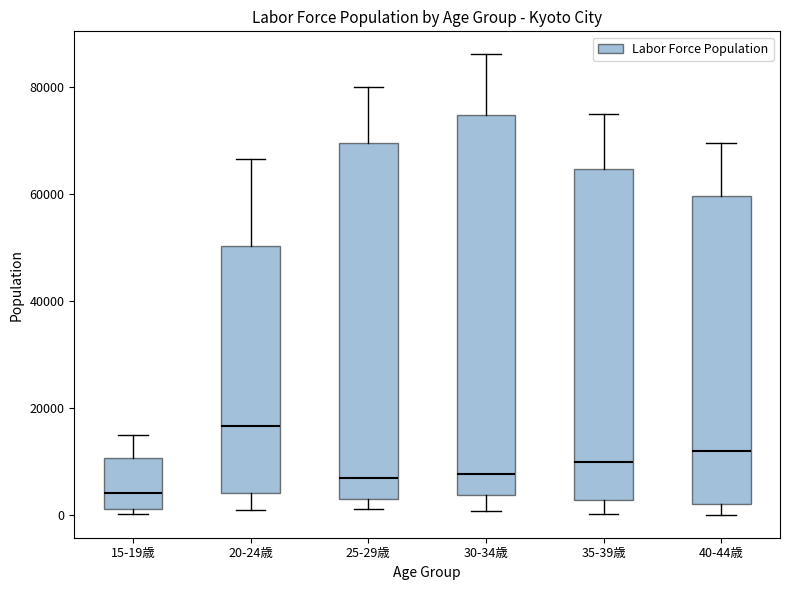

Which box has the highest median line?

20-24歳